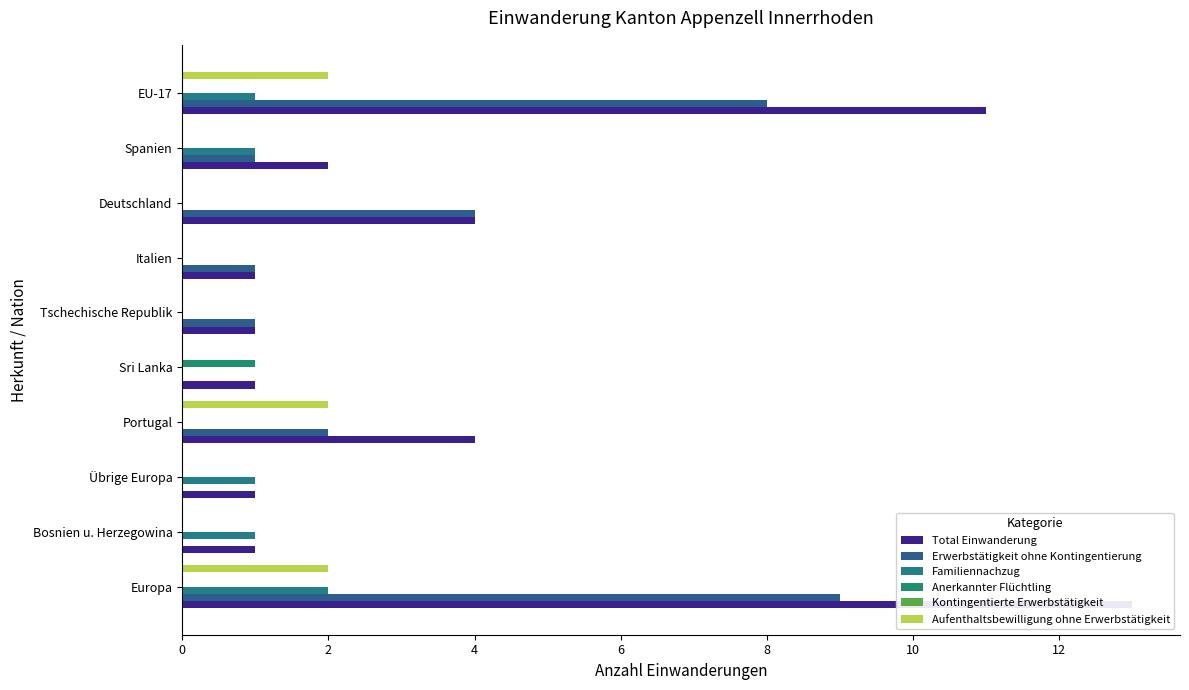

What are all the series names shown in the legend?

Total Einwanderung, Erwerbstätigkeit ohne Kontingentierung, Familiennachzug, Anerkannter Flüchtling, Kontingentierte Erwerbstätigkeit, Aufenthaltsbewilligung ohne Erwerbstätigkeit